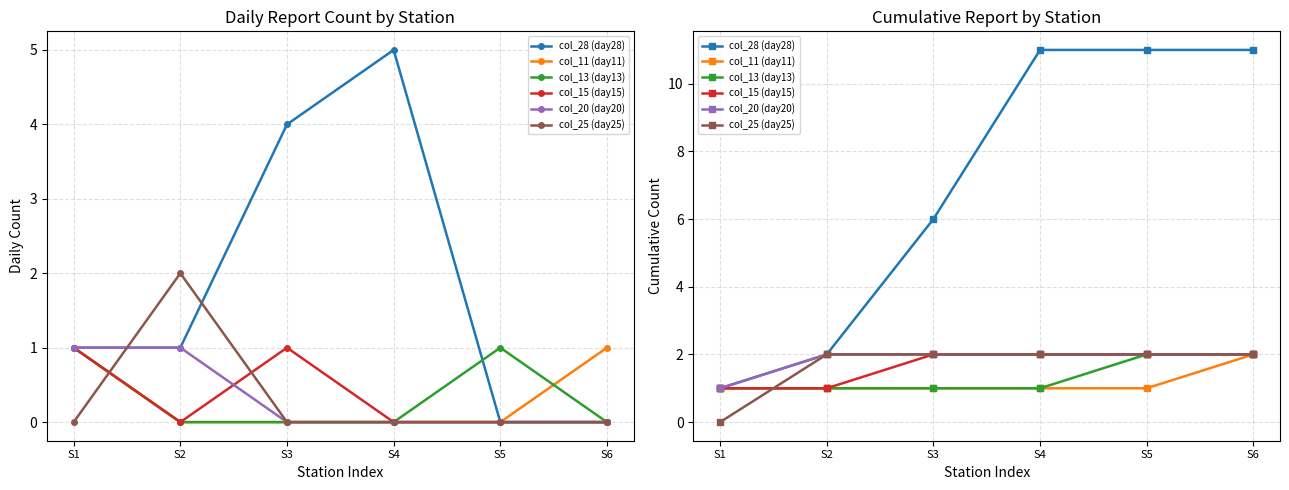

What is the total value across all series at S2?

9